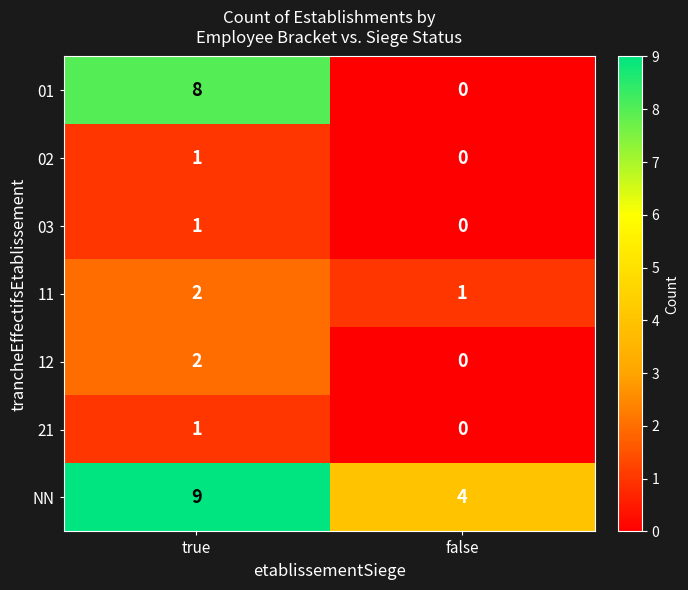

Between true and false, which series saw the biggest shift?

01